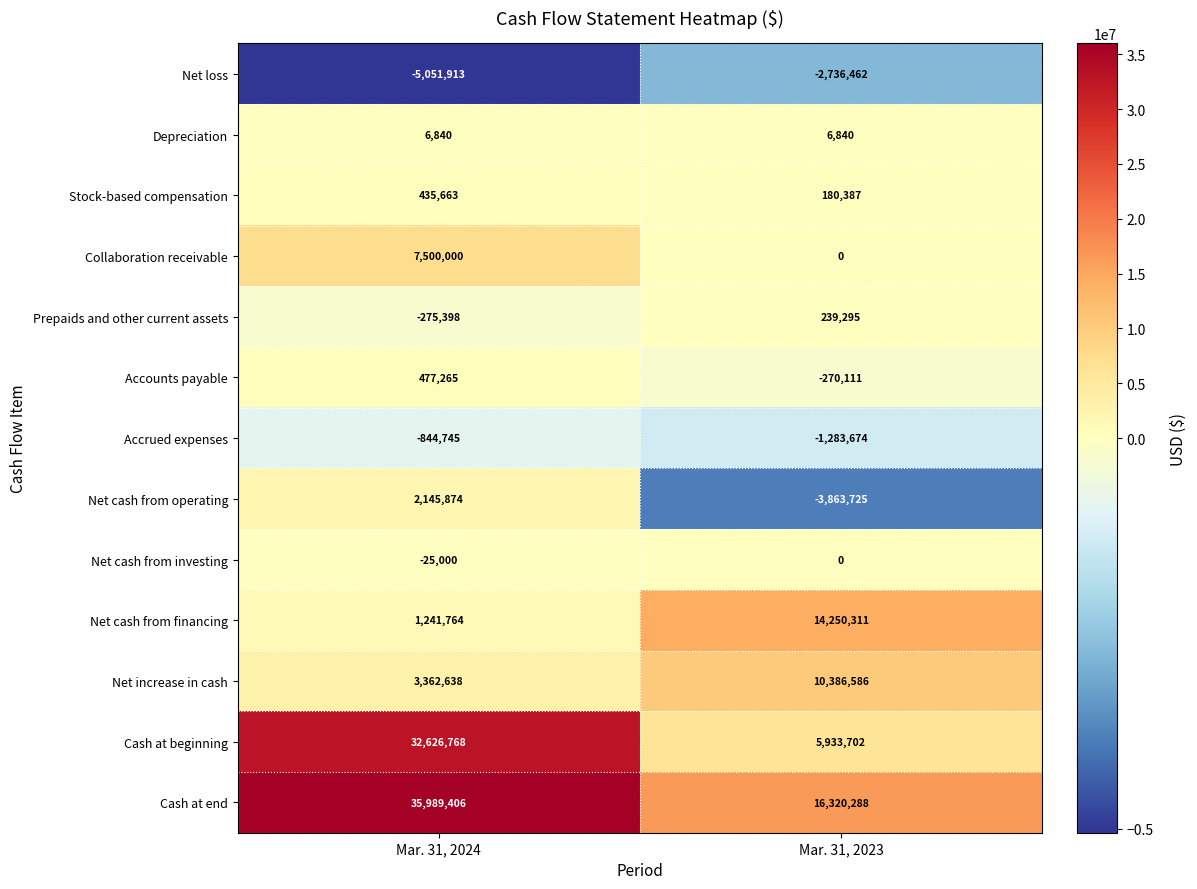

Which label corresponds to the largest value in the chart?

Mar. 31, 2024